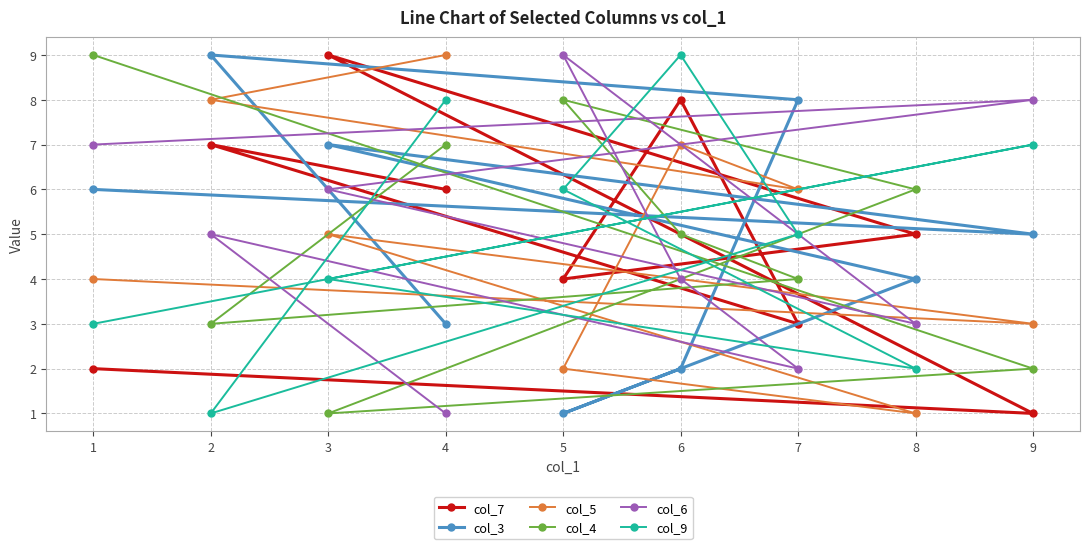

What is the greatest value displayed?

9